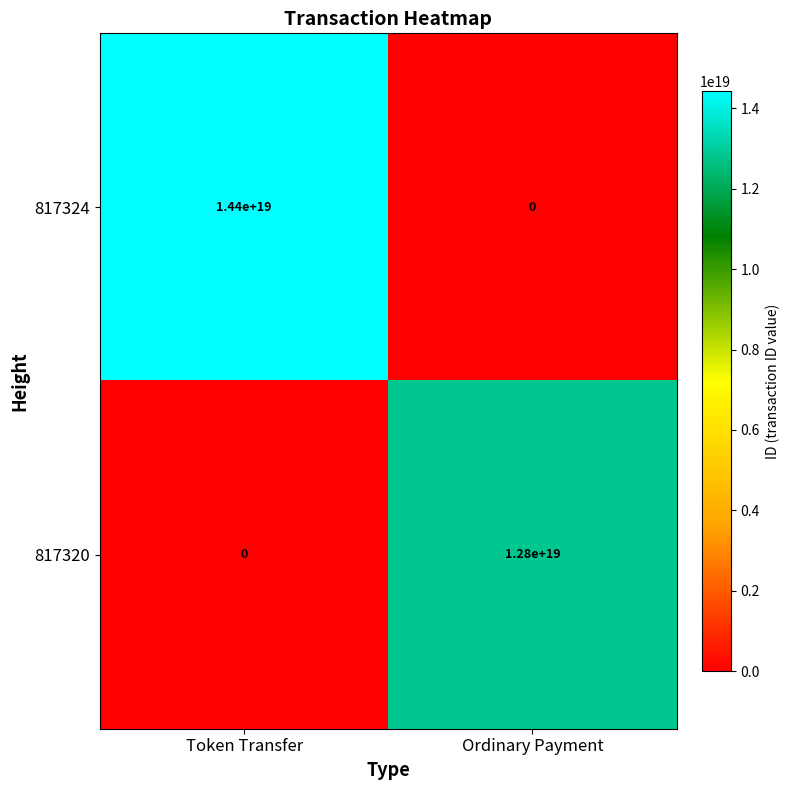

The 817320 series shows 7907656299686386688 at Token Transfer. True or false?

False